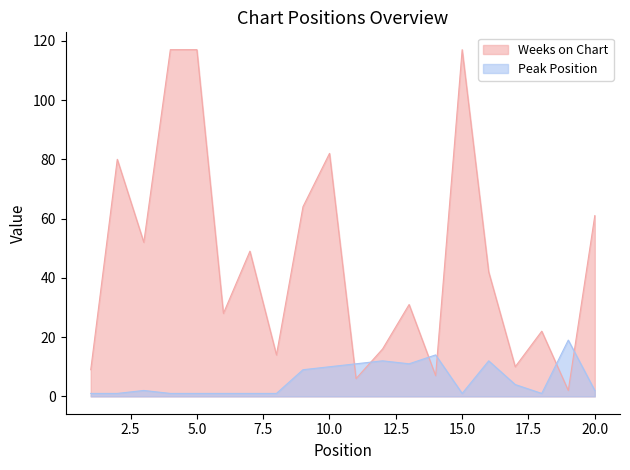

Is it true that Peak Position equals 1 at 7?

True